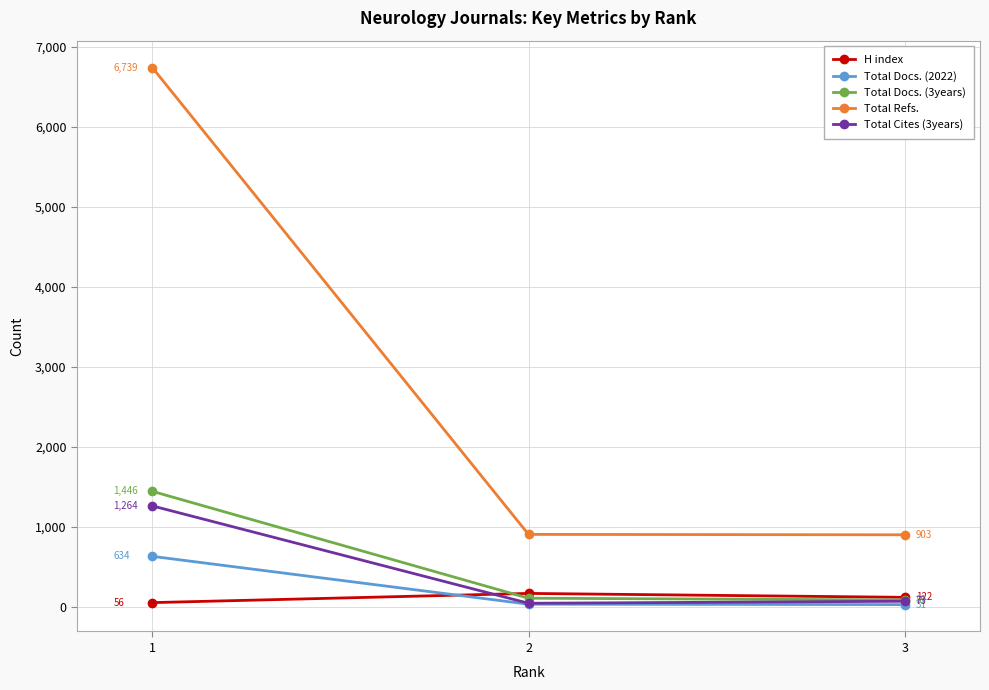

At which category is the sum across all series the highest?

1